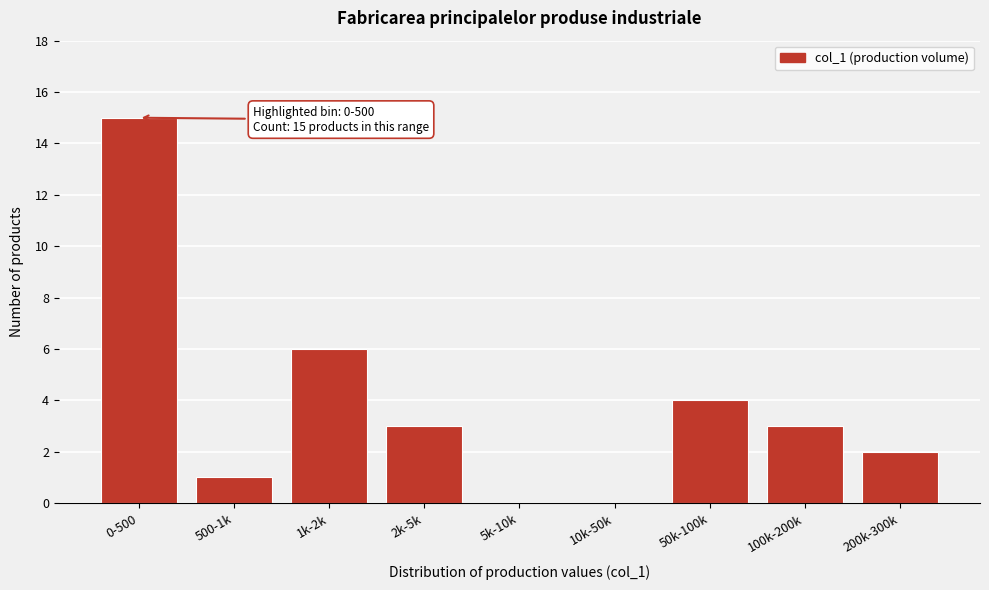

Reading left to right, list all the values displayed in this chart.

0-500=15	500-1k=1	1k-2k=6	2k-5k=3	5k-10k=0	10k-50k=0	50k-100k=4	100k-200k=3	200k-300k=2